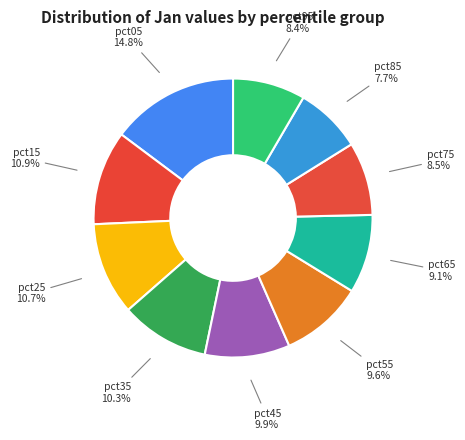

Which has a higher value, pct05 or pct45?

pct05